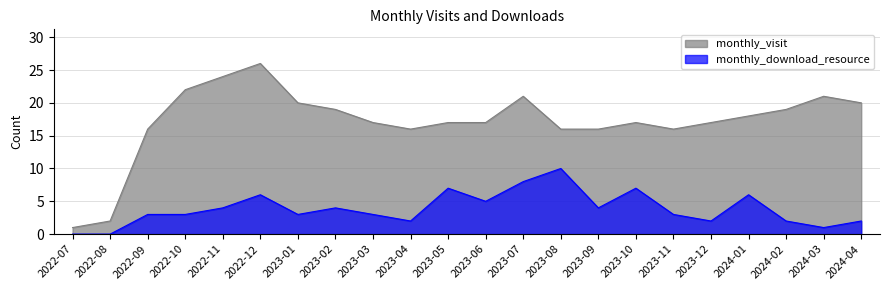

What is the difference between the maximum and minimum values in the monthly_download_resource series?

10